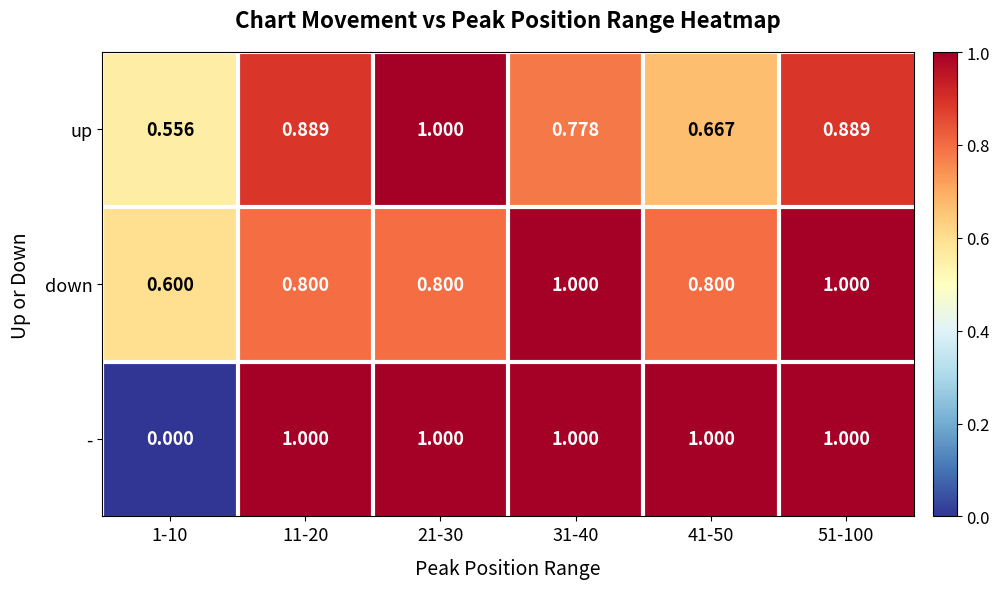

Is the value of - at 11-20 greater than the value of down at 11-20?

Yes